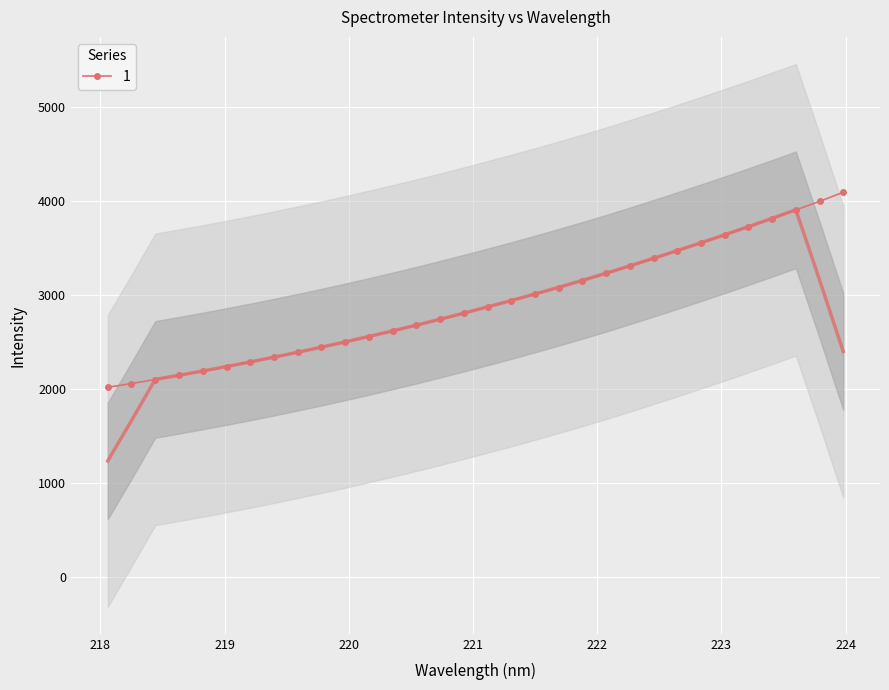

Which has a higher value, 221.6902 or 219.589?

221.6902